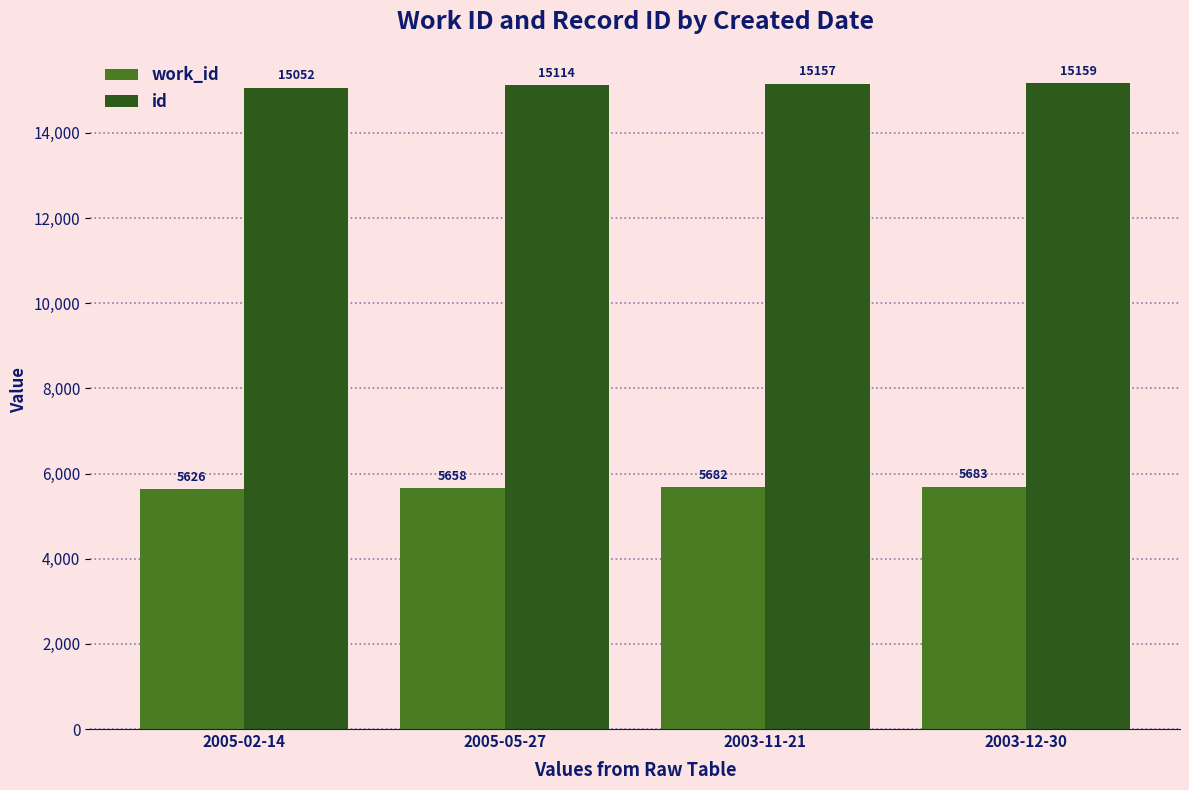

How many data points does each series have?

4